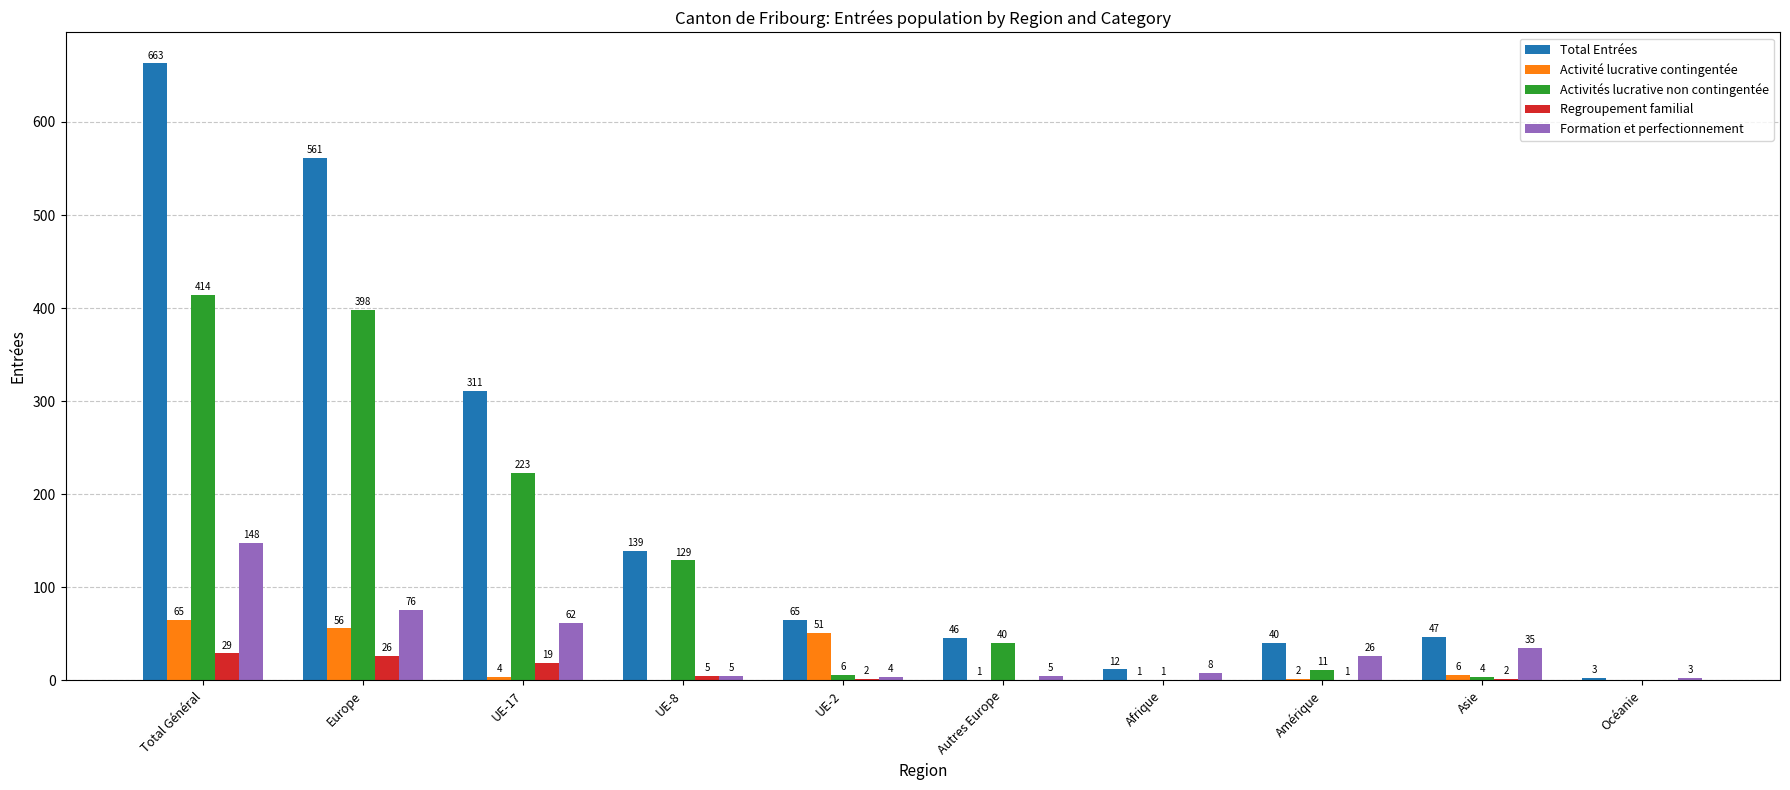

Between Europe and Afrique, which series saw the biggest shift?

Total Entrées